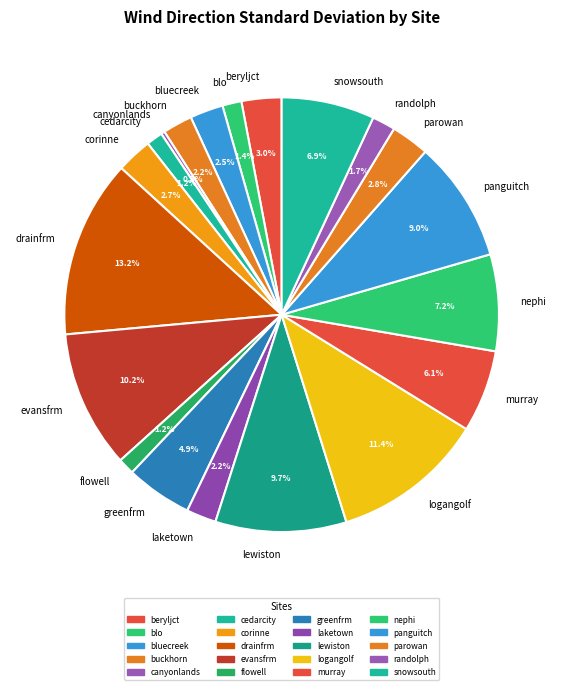

What portion of the pie excludes bluecreek?

97.5%